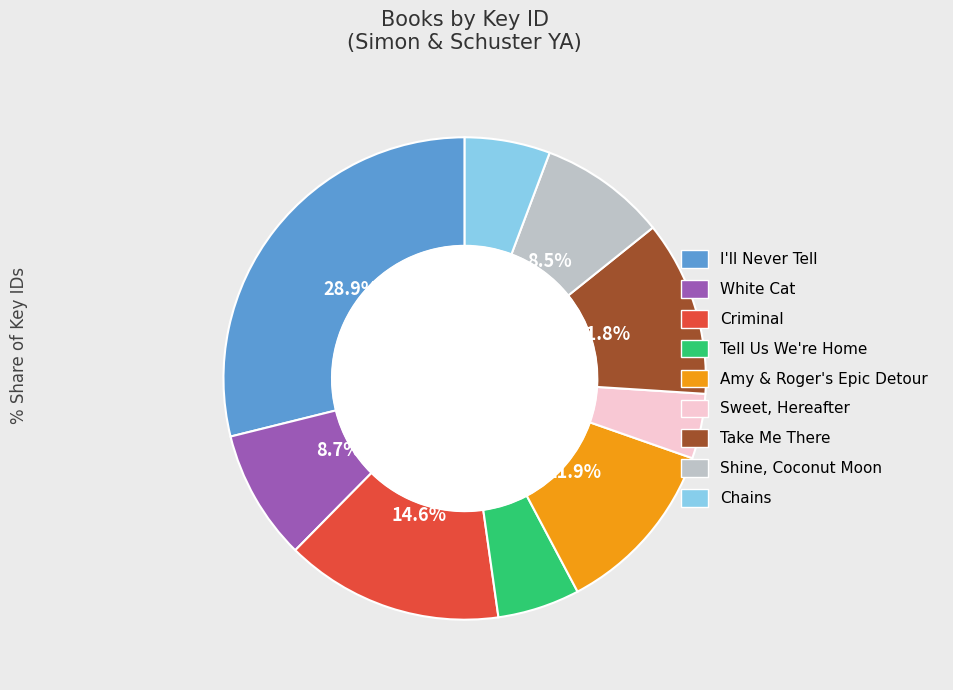

The Sweet, Hereafter slice represents 4% of the pie. True or false?

True